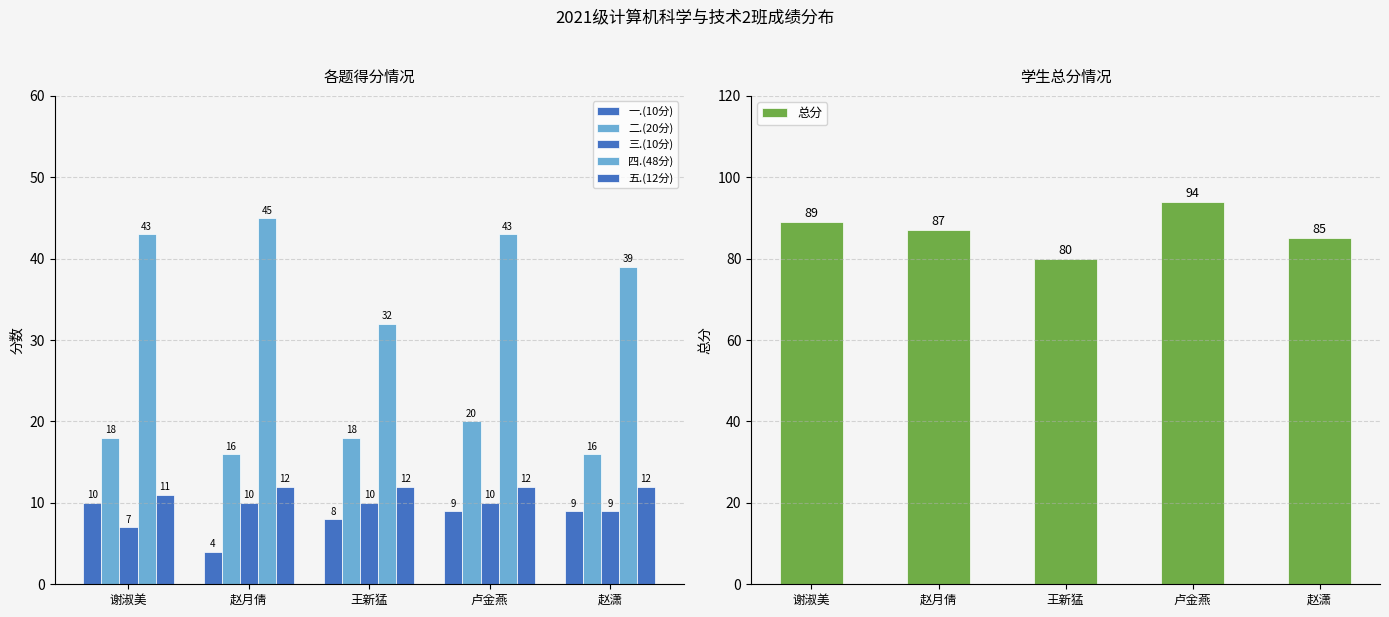

Does the chart contain stacked bars?

No